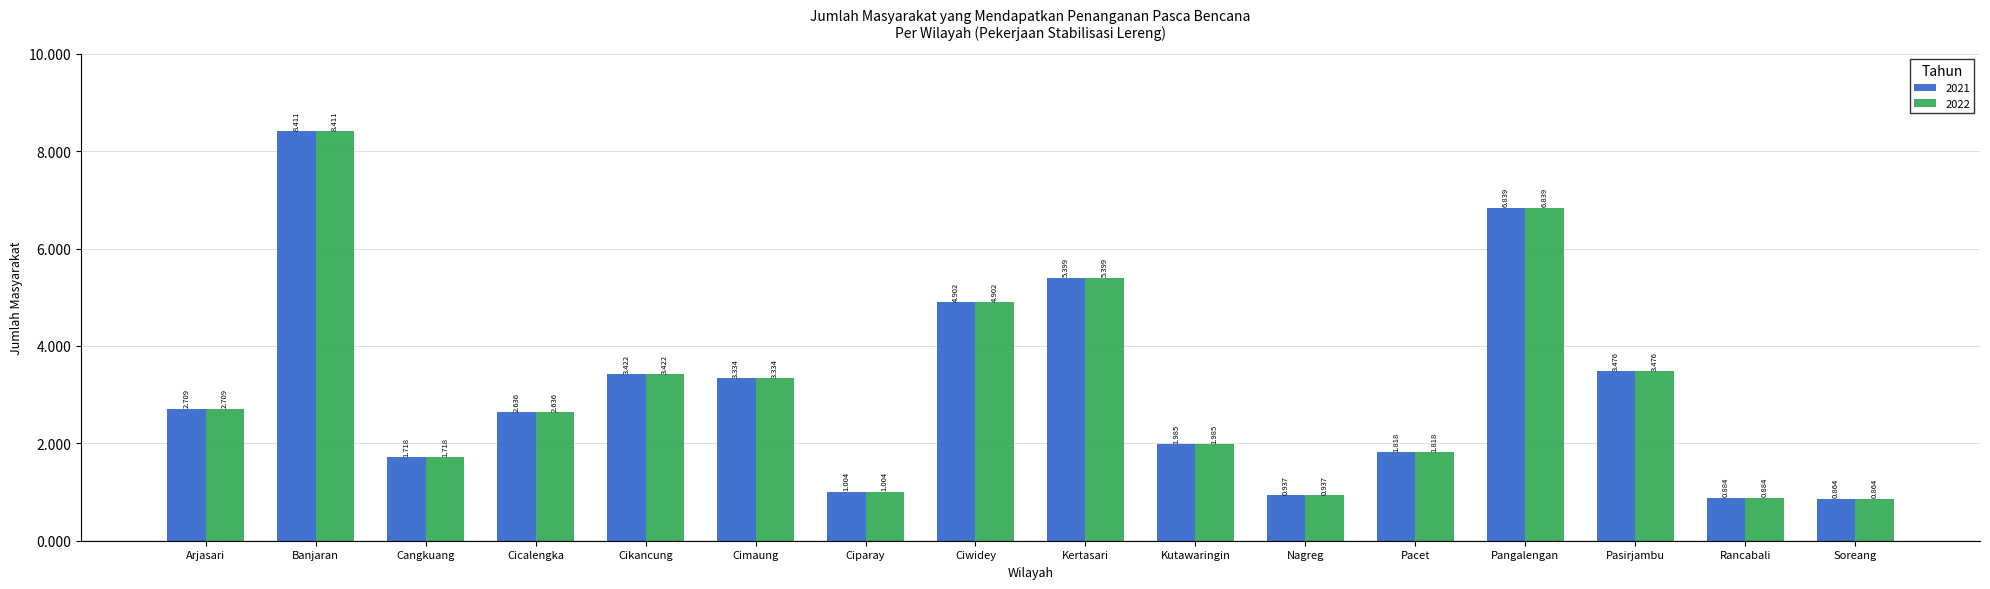

Reading left to right, list all the values displayed in this chart.

2021: 2709	8411	1718	2636	3422	3334	1004	4902	5399	1985	937	1818	6839	3476	884	864
2022: 2709	8411	1718	2636	3422	3334	1004	4902	5399	1985	937	1818	6839	3476	884	864